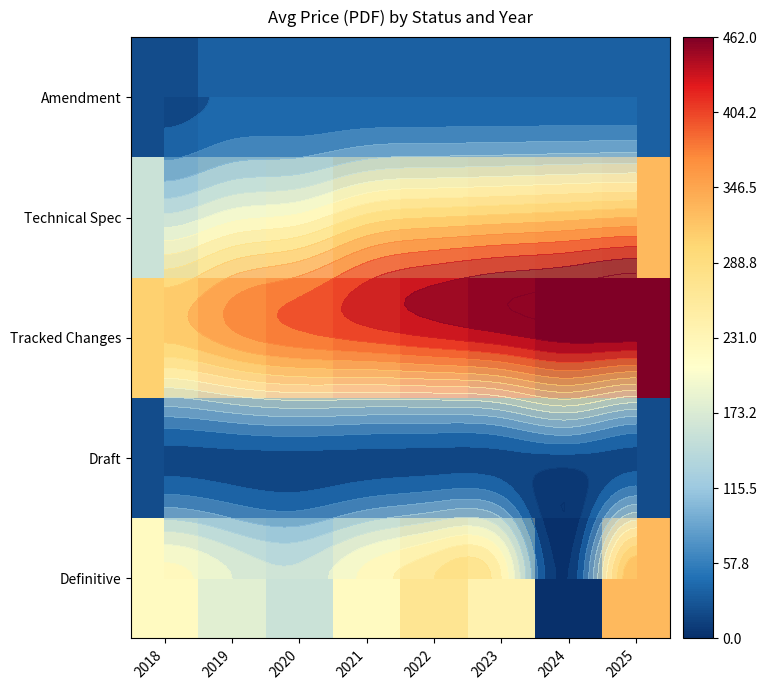

What is the total value across all series at 2019?

786